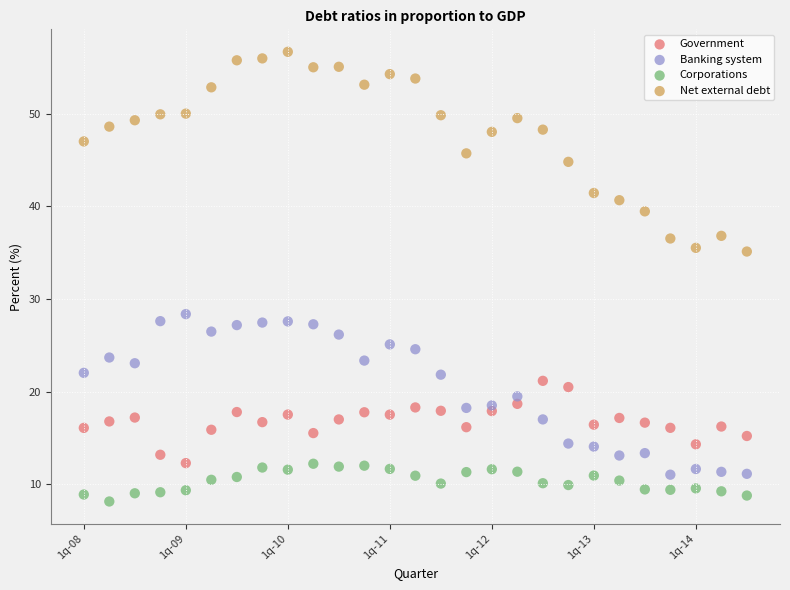

Across all data points, what is the range of Y values (max minus min)?

48.6